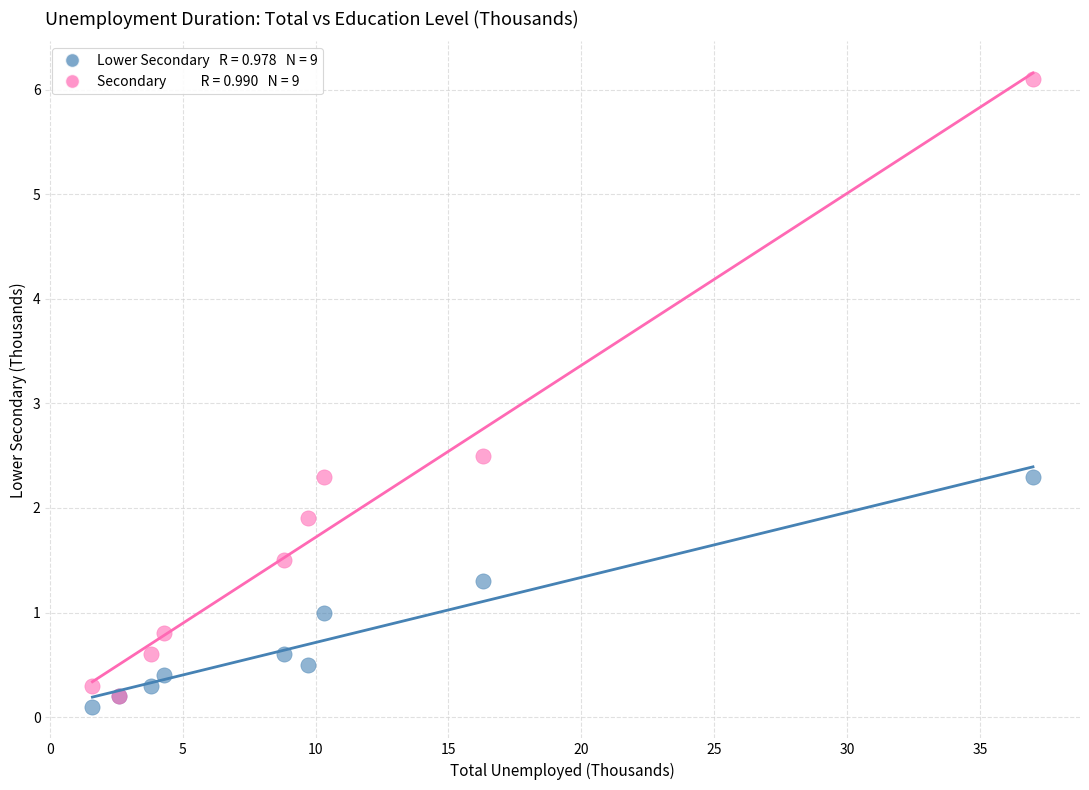

Across all series, what Y value is closest to 3?

2.5